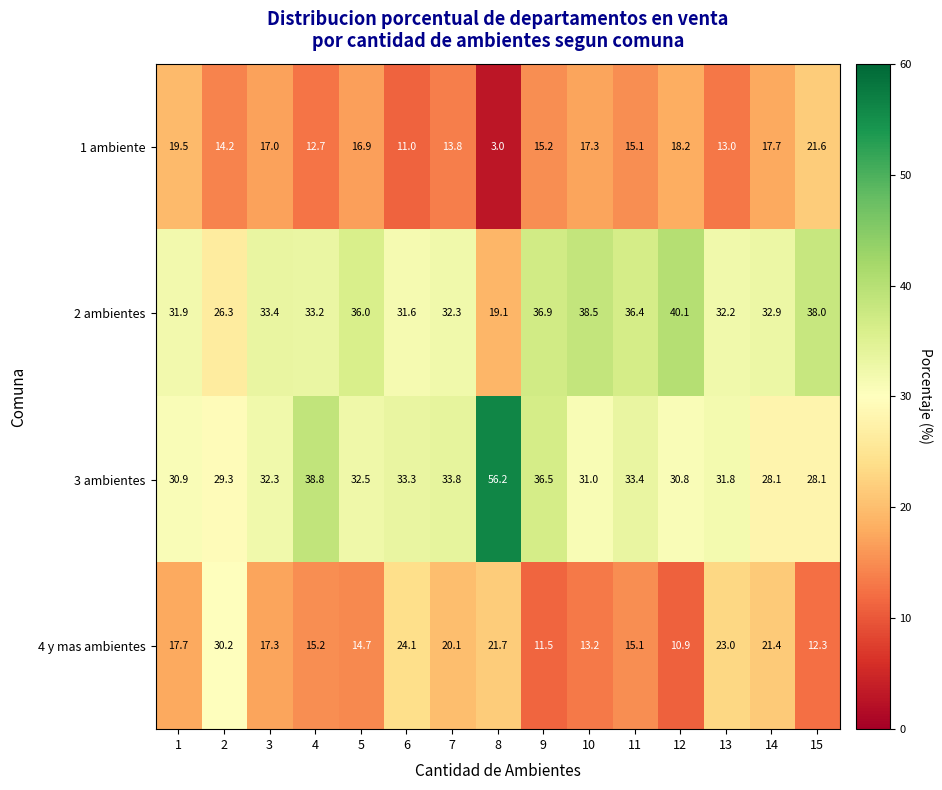

What is the maximum value shown in the chart?

56.2